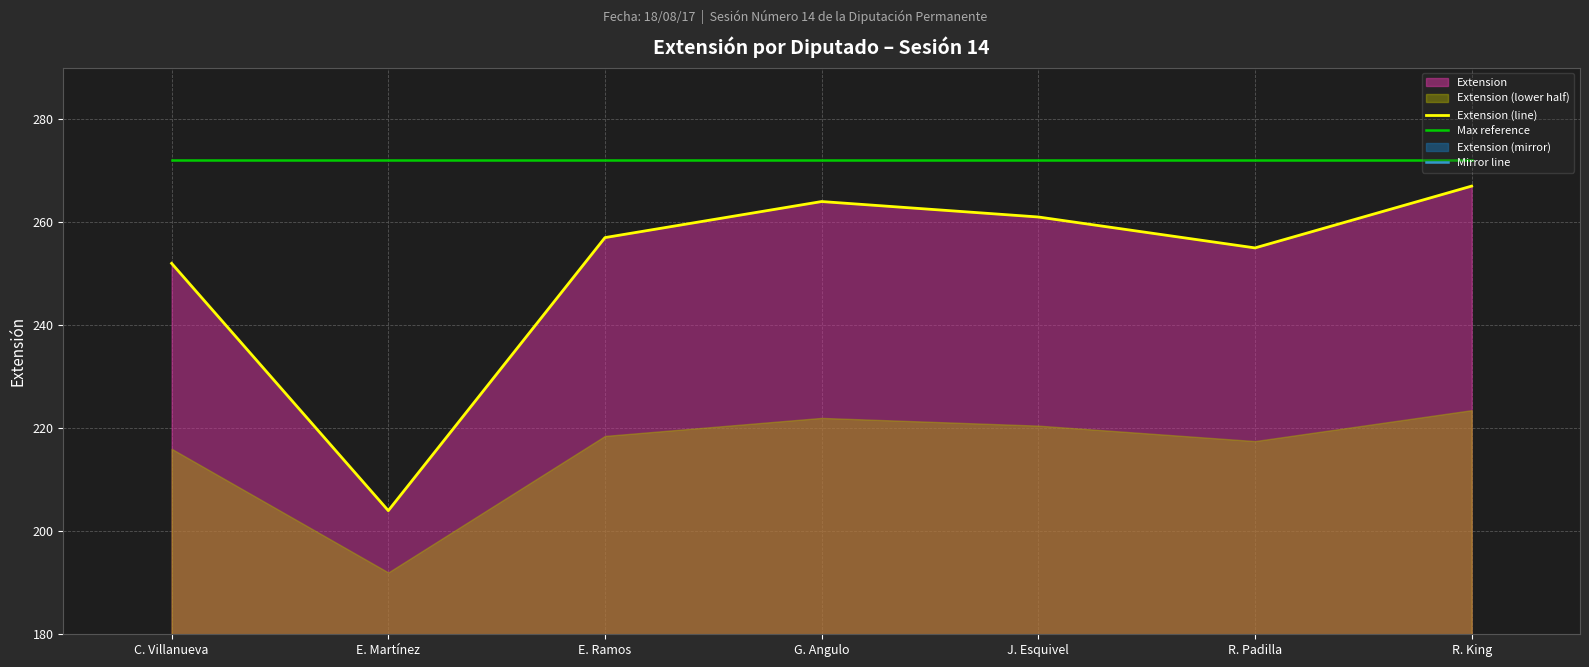

True or false: Extension (line) has a value of 261.0 at J. Esquivel.

True